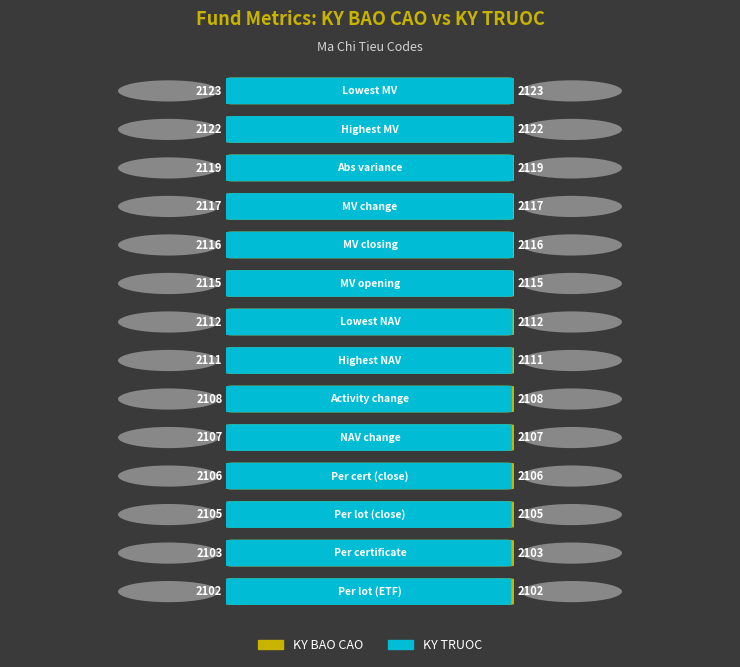

Rank the categories by KY BAO CAO value from lowest to highest.

2102, 2103, 2105, 2106, 2107, 2108, 2111, 2112, 2115, 2116, 2117, 2119, 2122, 2123